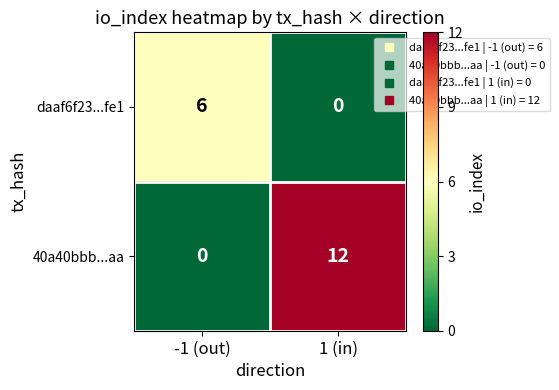

What is the difference between the highest and lowest values at 1 (in)?

12